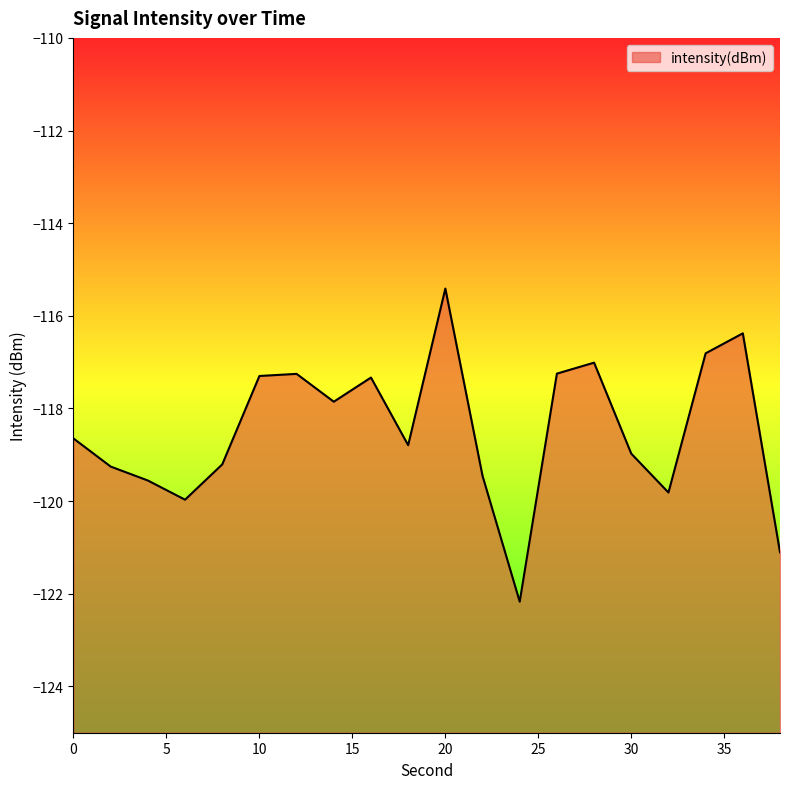

True or false: the data shows -47.1 at 32.

False